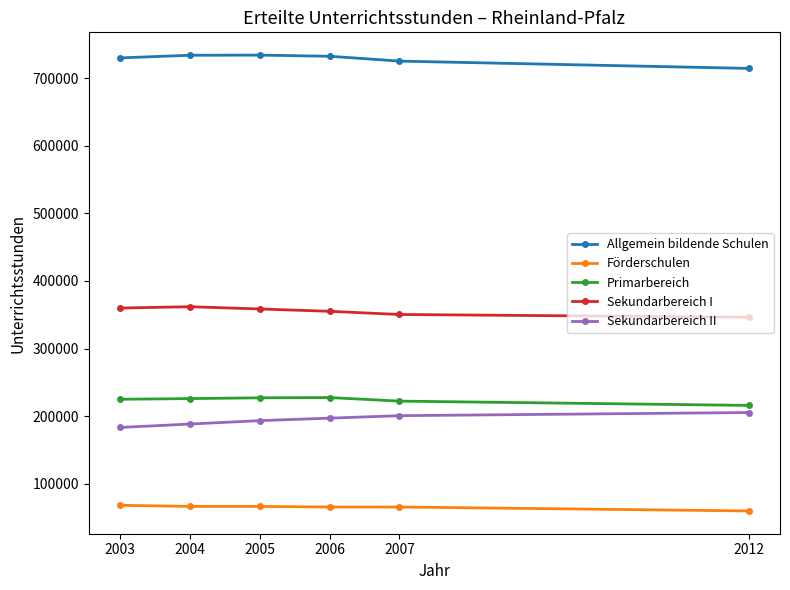

What is the sum of the Sekundarbereich II values at 2004 and 2006?

385653